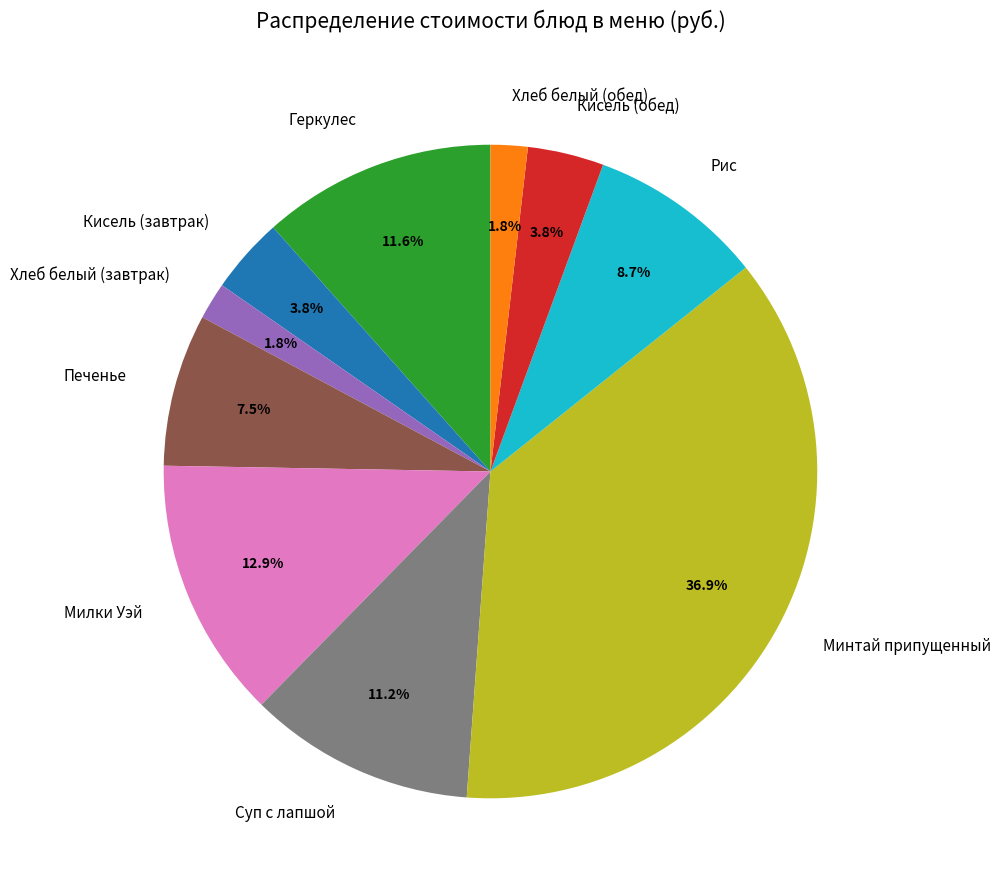

To the nearest percent, what is the difference between the Кисель (завтрак) and Геркулес slice percentages?

8%